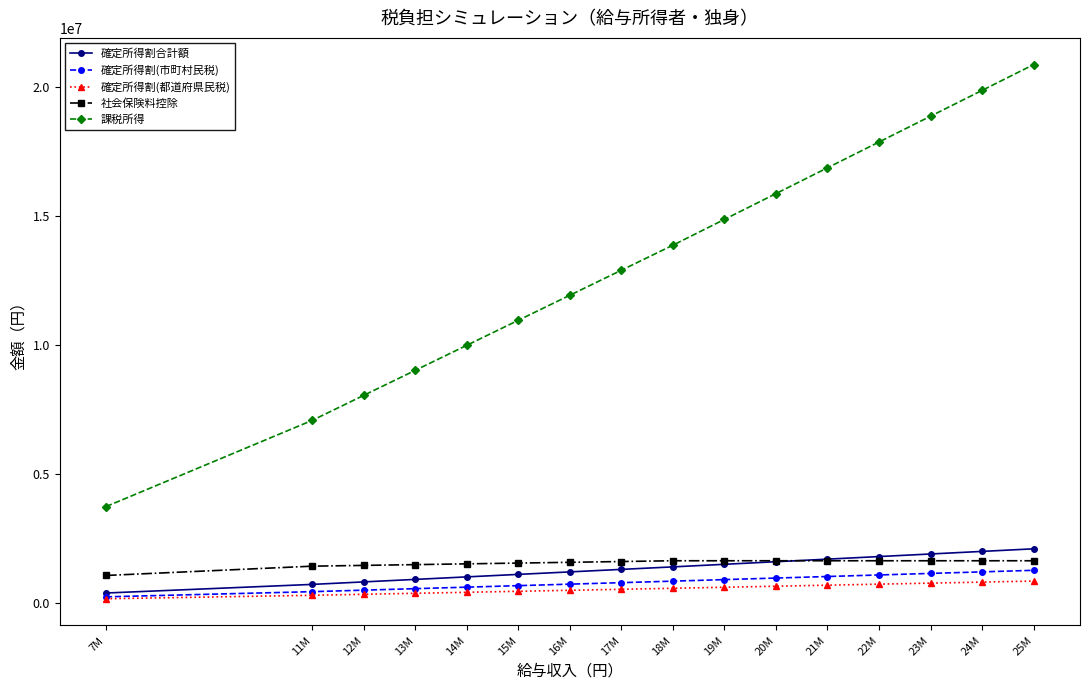

What is the total value across all series at 16M?

15847000